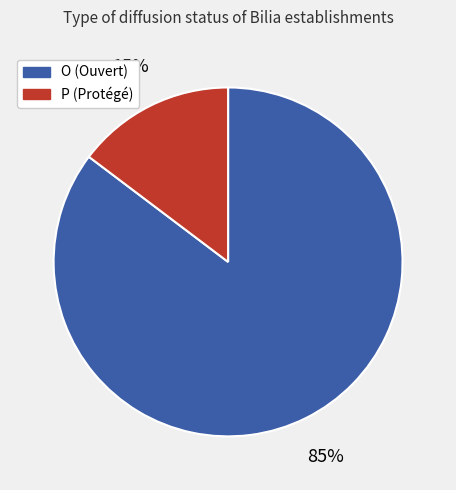

To the nearest percent, what is the combined percentage of O and P?

100%